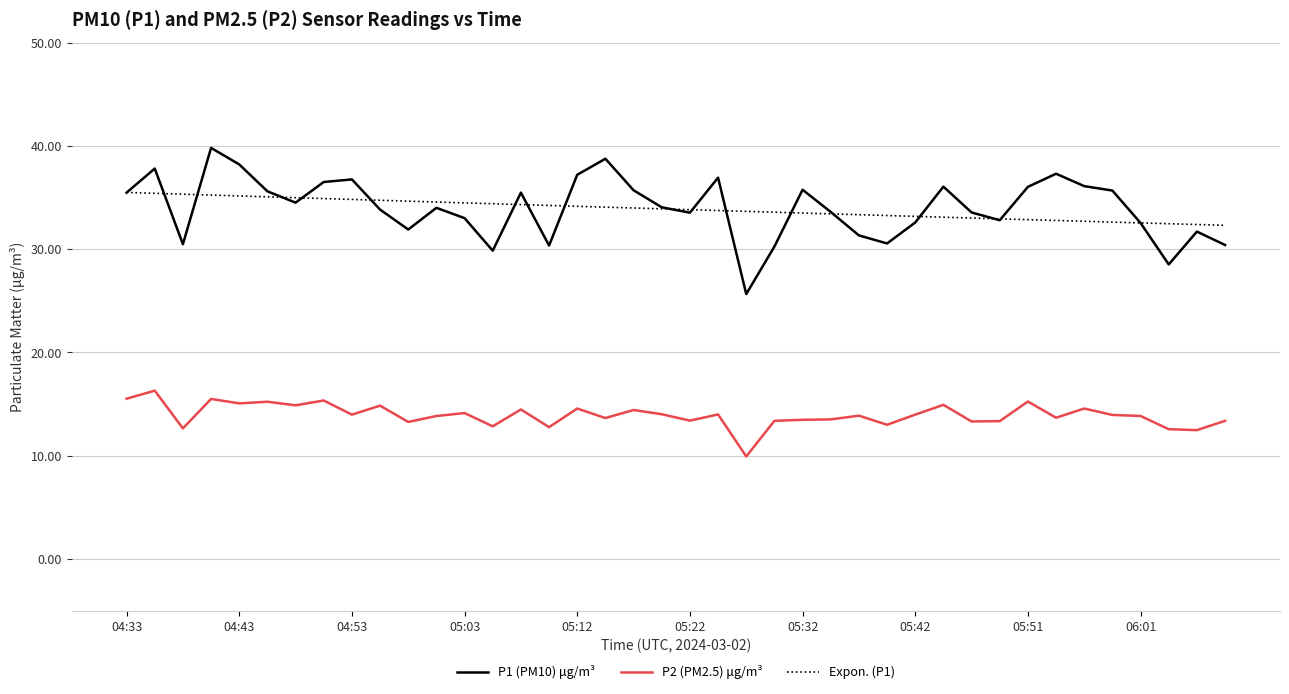

Which series has the widest spread of values?

P1 (PM10) μg/m³